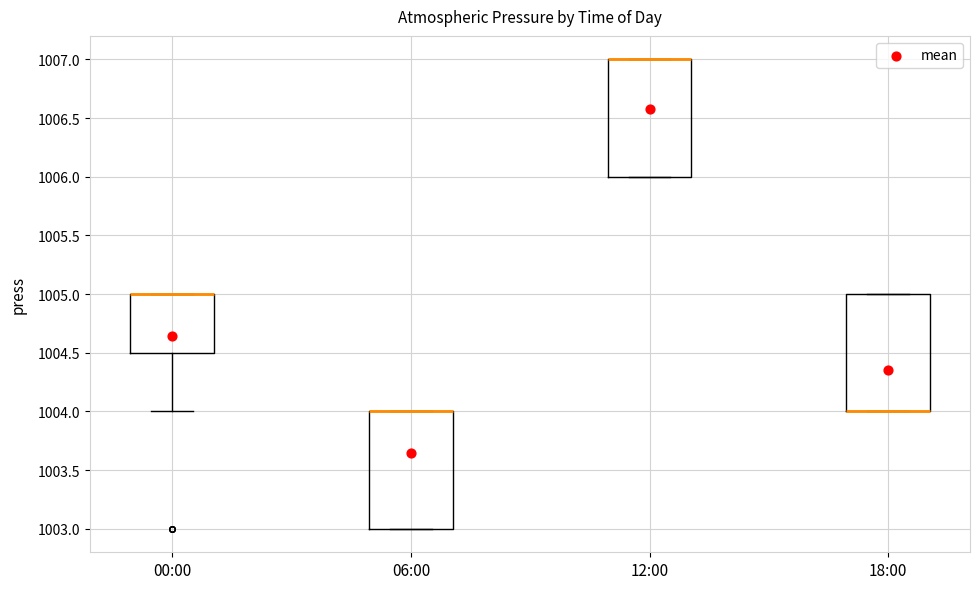

Where is the lower edge of the box for 12:00 on the y-axis? The values are not printed on the chart, so give them approximately, as read against the axis.

1006.0